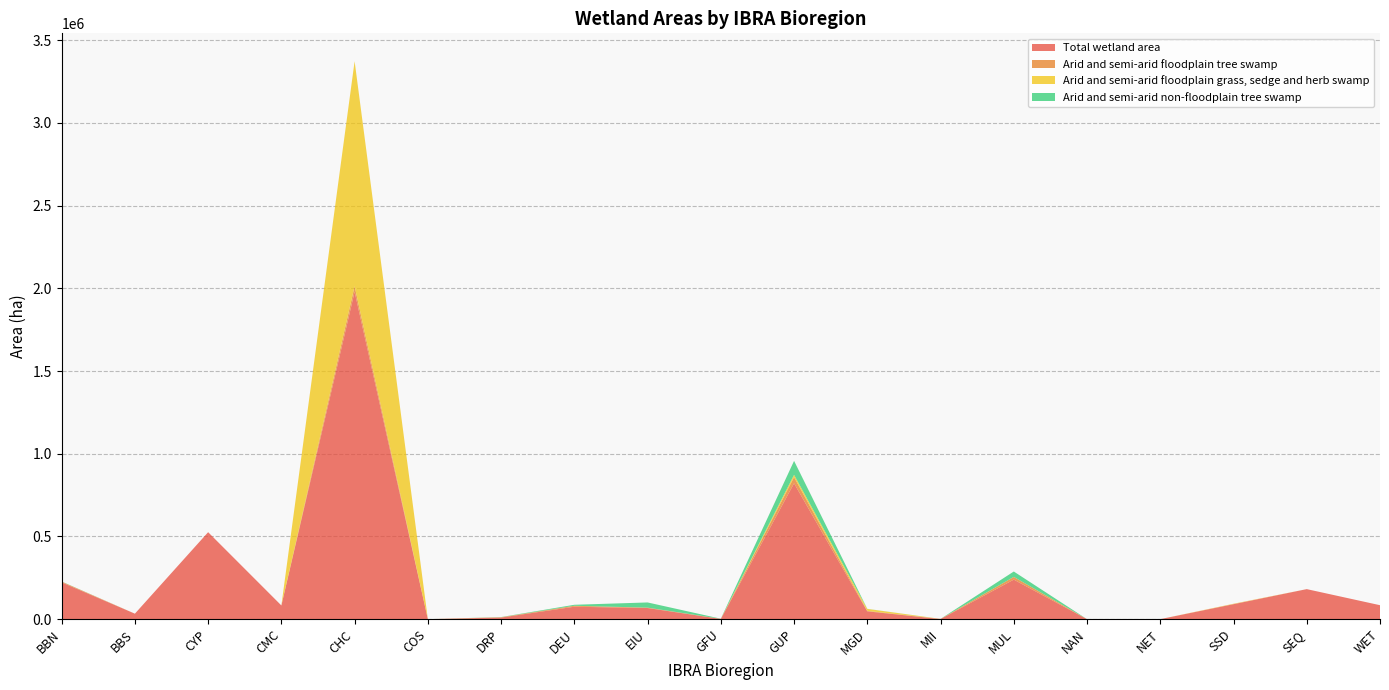

Reading left to right, list all the values displayed in this chart.

Total wetland area: 222640	33203	525908	82886	1979431	0	9750	75288	67428	1428	821506	47302	863	239179	73	222	90474	181646	84504
Arid and semi-arid floodplain tree swamp: 4234	27	0	0	33915	0	1918	5816	2267	844	37325	2796	756	16236	0	0	1271	0	0
Arid and semi-arid floodplain grass, sedge and herb swamp: 89	0	0	0	1359690	0	157	0	0	0	13952	11908	13	397	0	0	1600	0	0
Arid and semi-arid non-floodplain tree swamp: 875	1	0	0	0	0	951	5951	31401	518	84260	520	52	32347	0	0	0	0	0